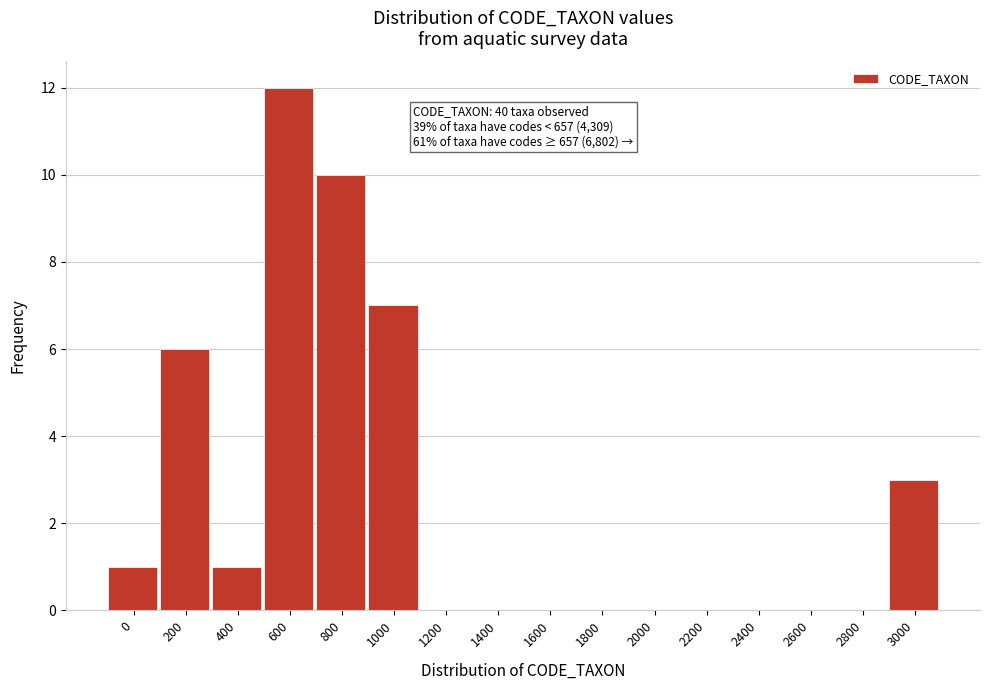

Reading left to right, transcribe all the data shown in this chart.

0=1	200=6	400=1	600=12	800=10	1000=7	1200=0	1400=0	1600=0	1800=0	2000=0	2200=0	2400=0	2600=0	2800=0	3000=3